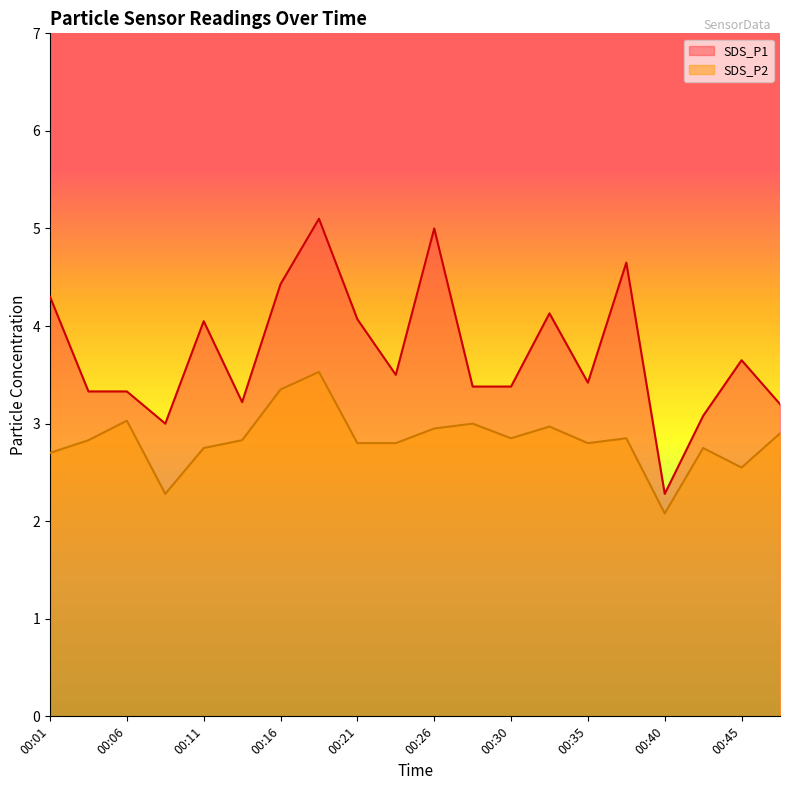

How many values in the SDS_P1 series exceed 3?

18